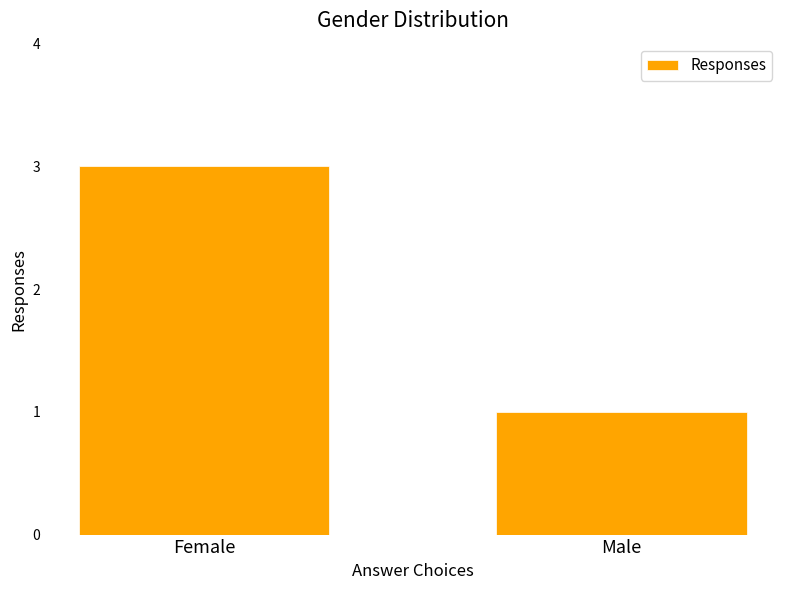

The value at Male is 1. True or false?

True